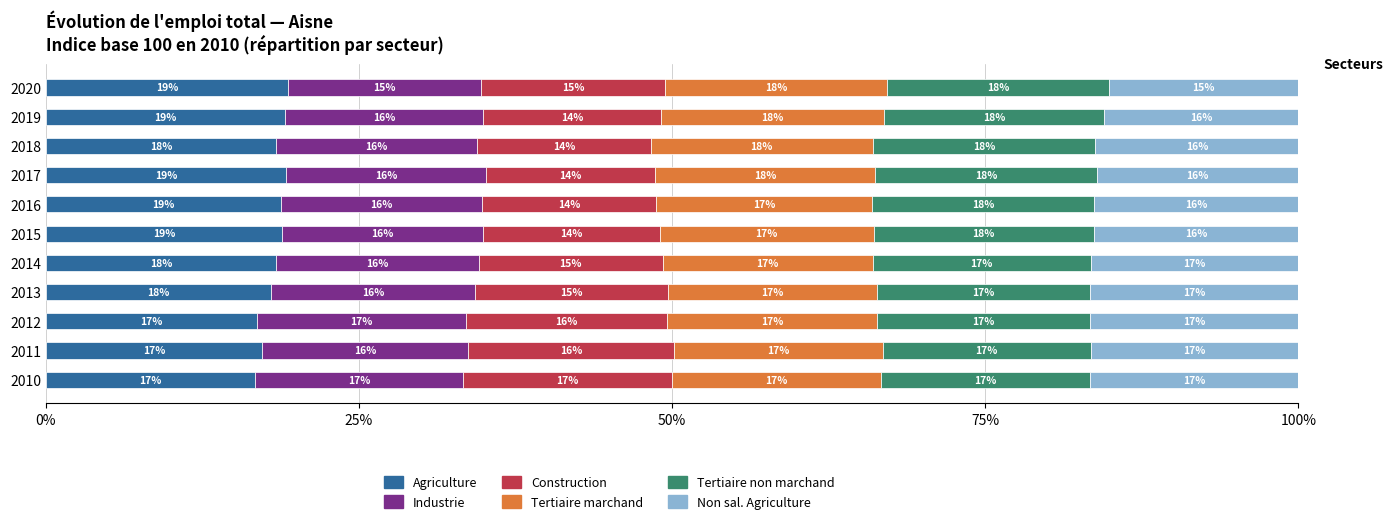

True or false: Agriculture has a value of 5.9 at 2018.

False